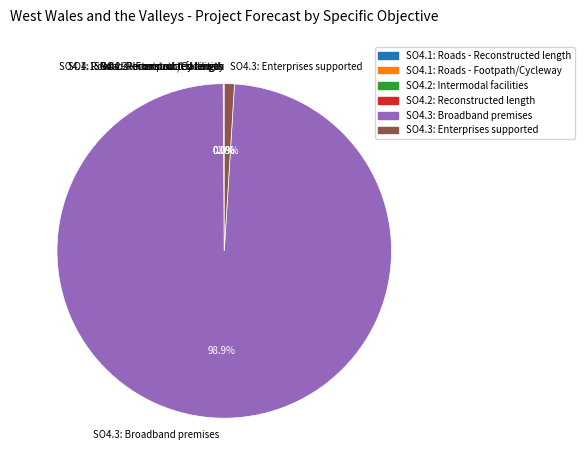

What is the largest slice in the pie chart?

SO4.3: Broadband premises